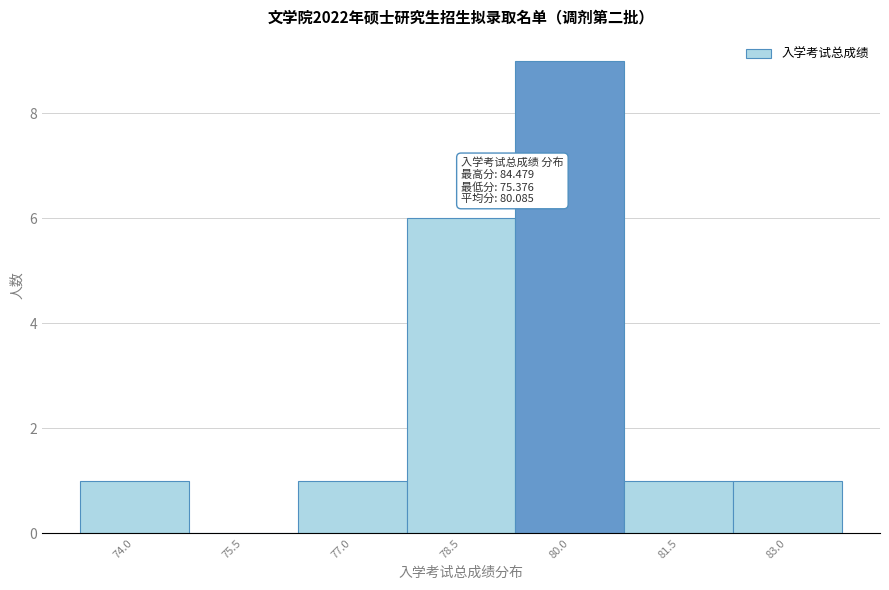

Reading left to right, transcribe all the data shown in this chart.

74.0=1	75.5=0	77.0=1	78.5=6	80.0=9	81.5=1	83.0=1